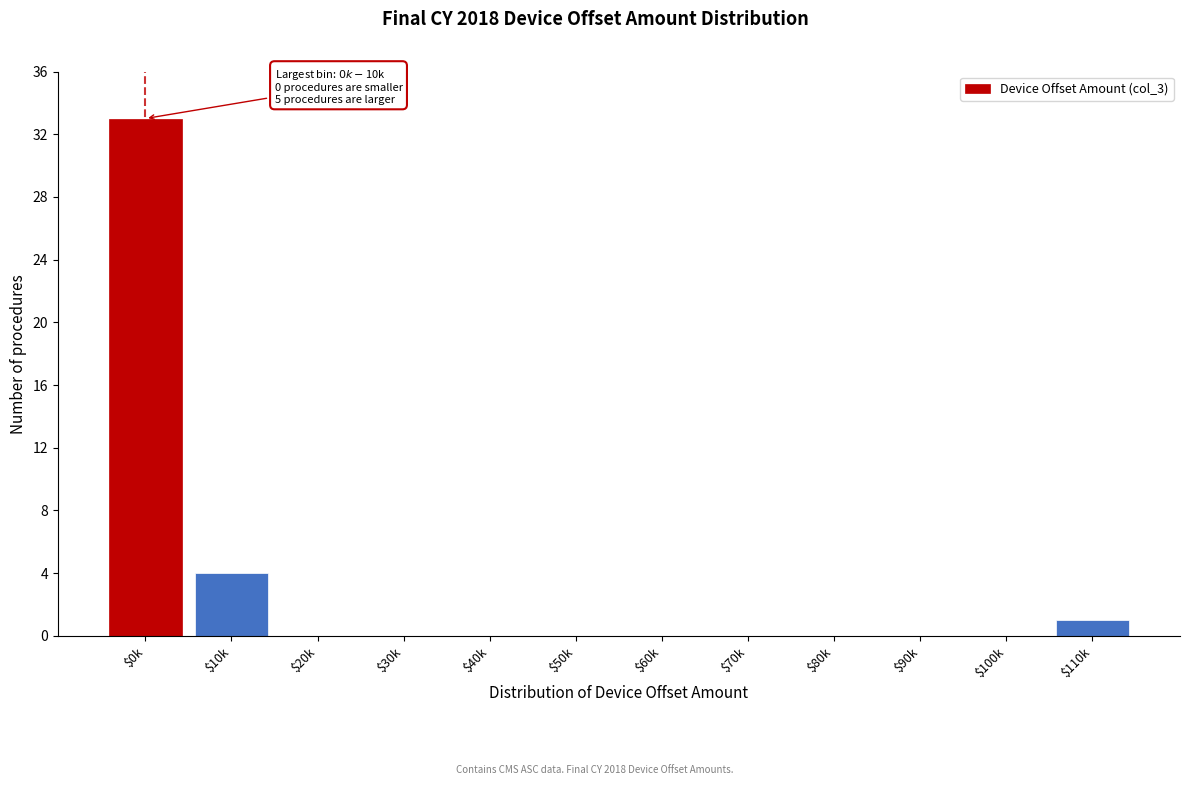

True or false: the data shows 23 at $0k.

False